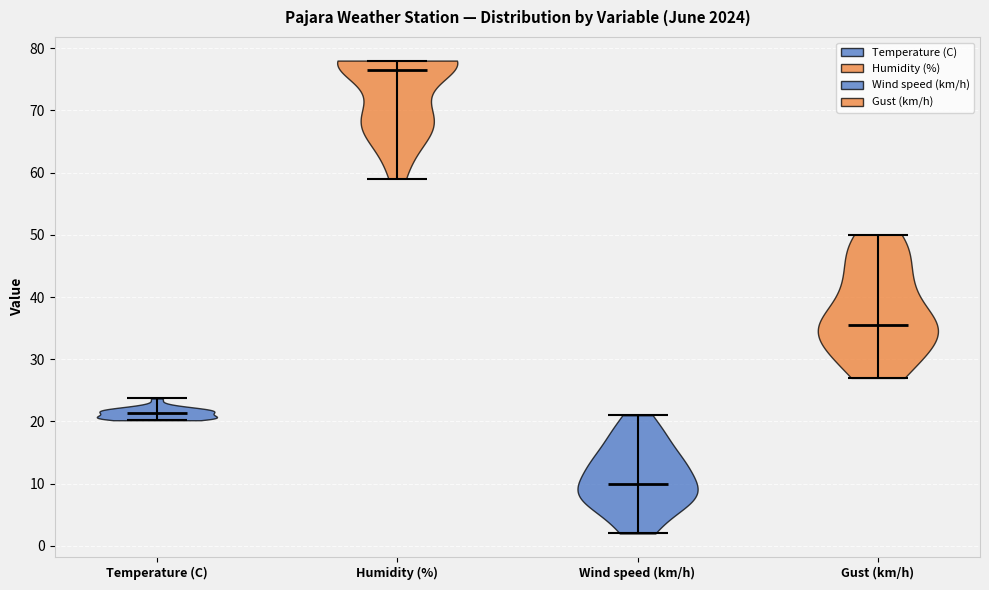

Reading left to right, read every violin against the y-axis: where its median line is, and the lowest and highest points it reaches. The values are not printed on the chart, so give them approximately, as read against the axis.

Temperature (C): median line 21, lowest point 20, highest point 24
Humidity (%): median line 77, lowest point 59, highest point 78
Wind speed (km/h): median line 10, lowest point 2, highest point 21
Gust (km/h): median line 36, lowest point 27, highest point 50